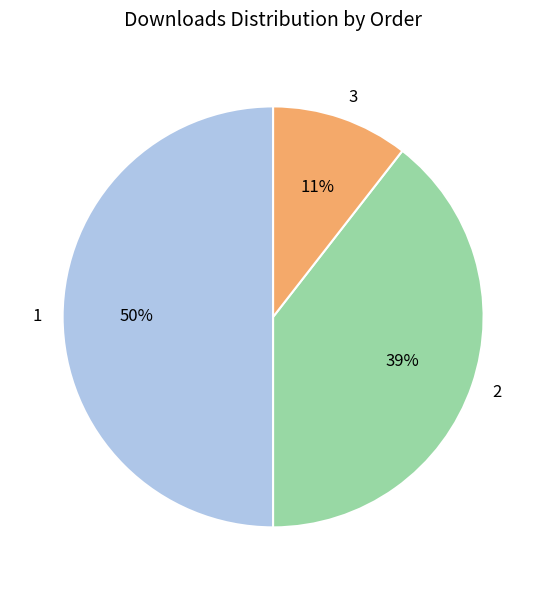

Between 1 and 3, which is larger?

1